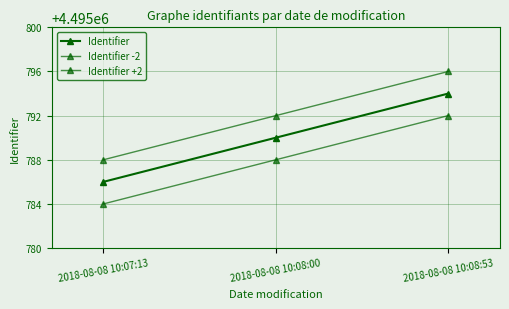

Is this an area chart (filled region under the line)?

No